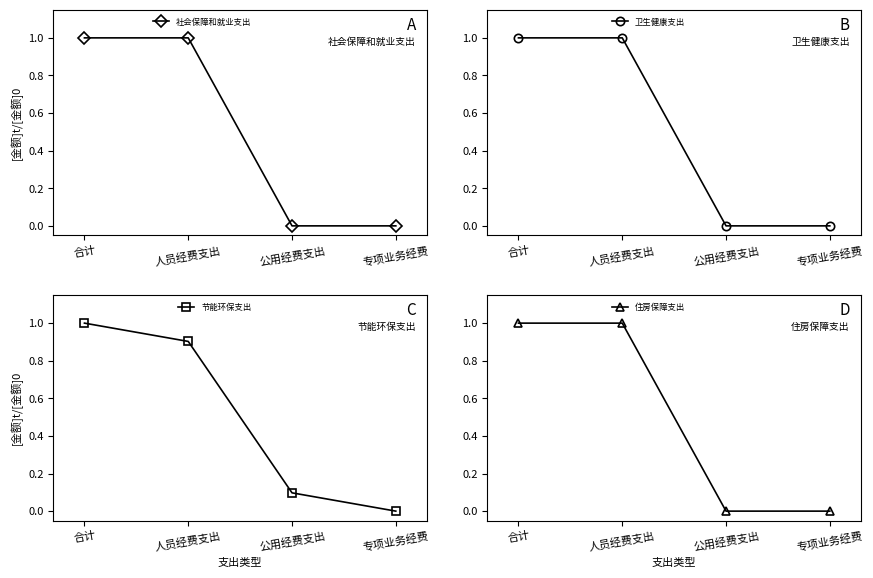

How many intersections are there between 住房保障支出 and 节能环保支出?

1